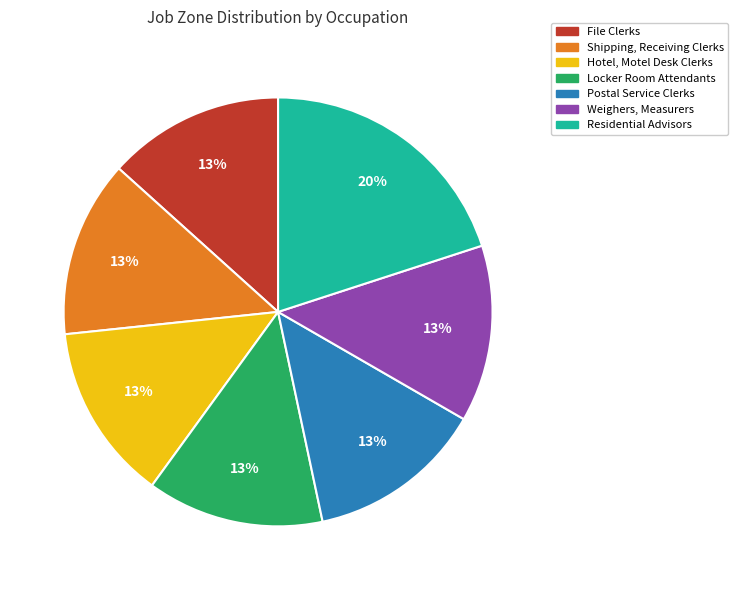

To the nearest percent, what is the difference between the largest and smallest slice percentages?

7%